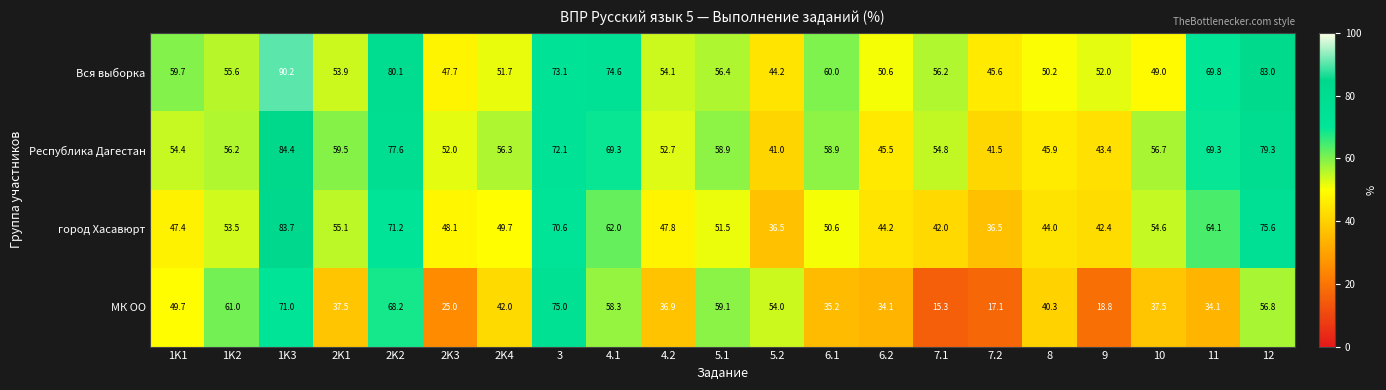

At which category does the chart reach its minimum across all series?

7.1